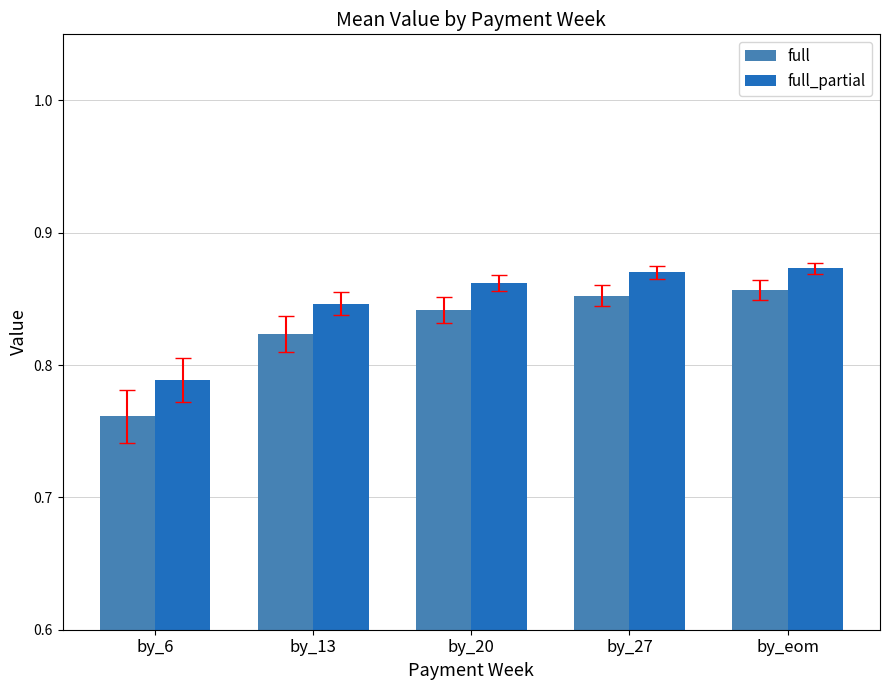

At how many categories does at least one series exceed 0?

5